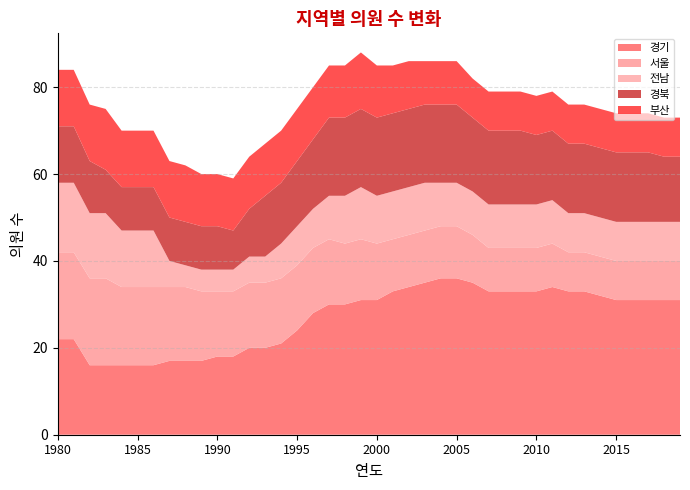

Reading left to right, extract all data points from this chart.

경기: 1980=22	1981=22	1982=16	1983=16	1984=16	1985=16	1986=16	1987=17	1988=17	1989=17	1990=18	1991=18	1992=20	1993=20	1994=21	1995=24	1996=28	1997=30	1998=30	1999=31	2000=31	2001=33	2002=34	2003=35	2004=36	2005=36	2006=35	2007=33	2008=33	2009=33	2010=33	2011=34	2012=33	2013=33	2014=32	2015=31	2016=31	2017=31	2018=31	2019=31
서울: 1980=20	1981=20	1982=20	1983=20	1984=18	1985=18	1986=18	1987=17	1988=17	1989=16	1990=15	1991=15	1992=15	1993=15	1994=15	1995=15	1996=15	1997=15	1998=14	1999=14	2000=13	2001=12	2002=12	2003=12	2004=12	2005=12	2006=11	2007=10	2008=10	2009=10	2010=10	2011=10	2012=9	2013=9	2014=9	2015=9	2016=9	2017=9	2018=9	2019=9
전남: 1980=16	1981=16	1982=15	1983=15	1984=13	1985=13	1986=13	1987=6	1988=5	1989=5	1990=5	1991=5	1992=6	1993=6	1994=8	1995=9	1996=9	1997=10	1998=11	1999=12	2000=11	2001=11	2002=11	2003=11	2004=10	2005=10	2006=10	2007=10	2008=10	2009=10	2010=10	2011=10	2012=9	2013=9	2014=9	2015=9	2016=9	2017=9	2018=9	2019=9
경북: 1980=13	1981=13	1982=12	1983=10	1984=10	1985=10	1986=10	1987=10	1988=10	1989=10	1990=10	1991=9	1992=11	1993=14	1994=14	1995=15	1996=16	1997=18	1998=18	1999=18	2000=18	2001=18	2002=18	2003=18	2004=18	2005=18	2006=17	2007=17	2008=17	2009=17	2010=16	2011=16	2012=16	2013=16	2014=16	2015=16	2016=16	2017=16	2018=15	2019=15
부산: 1980=13	1981=13	1982=13	1983=14	1984=13	1985=13	1986=13	1987=13	1988=13	1989=12	1990=12	1991=12	1992=12	1993=12	1994=12	1995=12	1996=12	1997=12	1998=12	1999=13	2000=12	2001=11	2002=11	2003=10	2004=10	2005=10	2006=9	2007=9	2008=9	2009=9	2010=9	2011=9	2012=9	2013=9	2014=9	2015=9	2016=9	2017=9	2018=9	2019=9